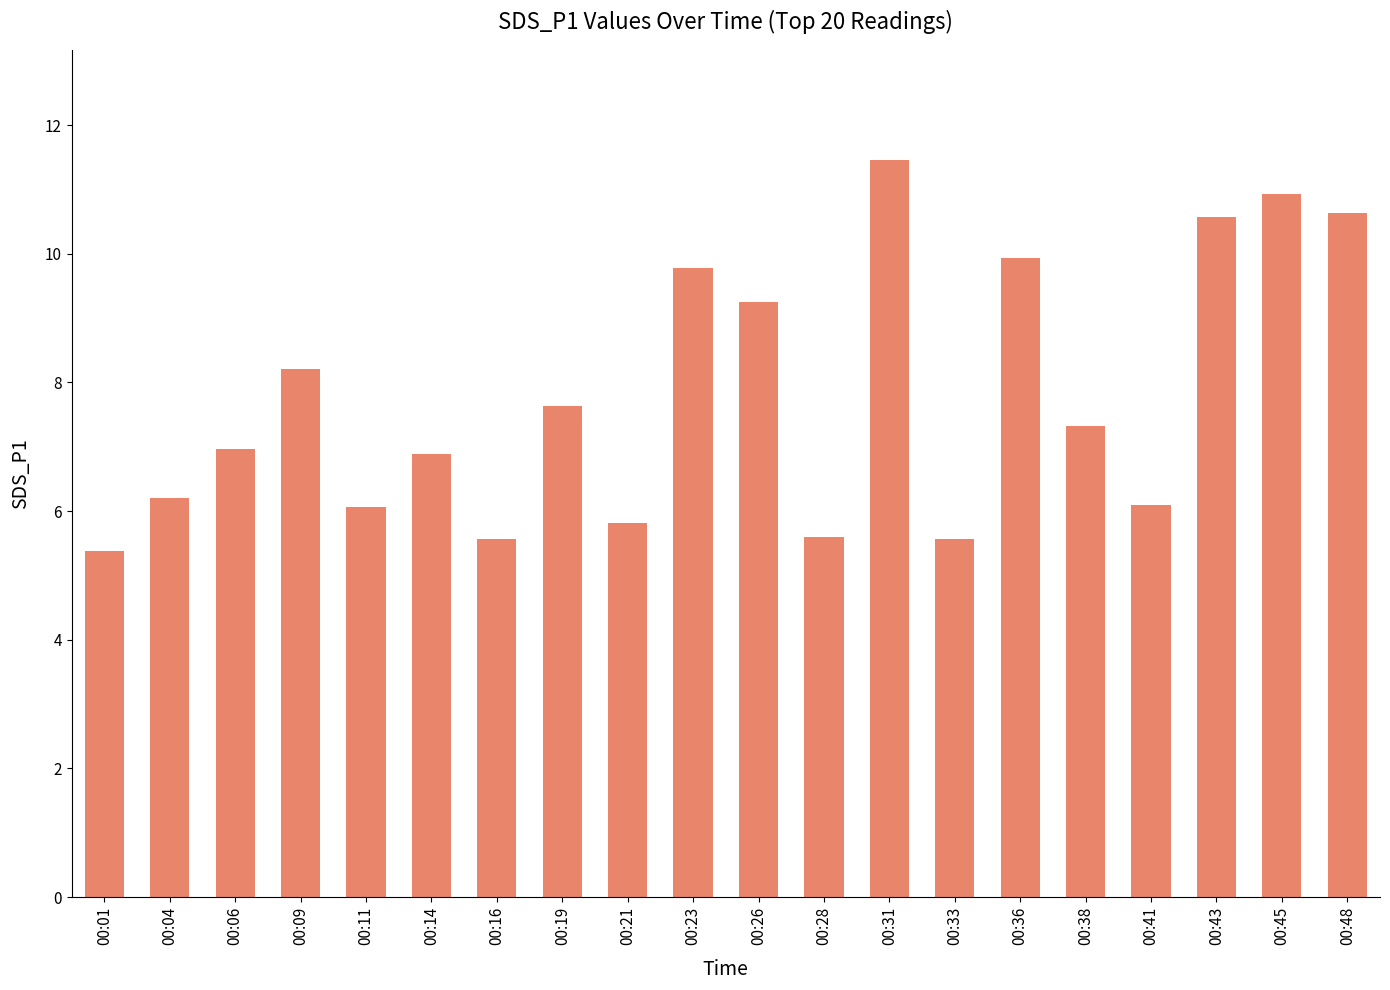

Count the number of data series in this chart.

1